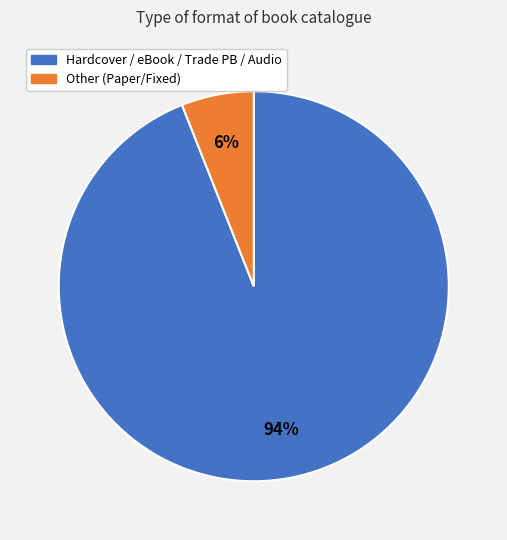

To the nearest percent, what is the average slice percentage?

50%